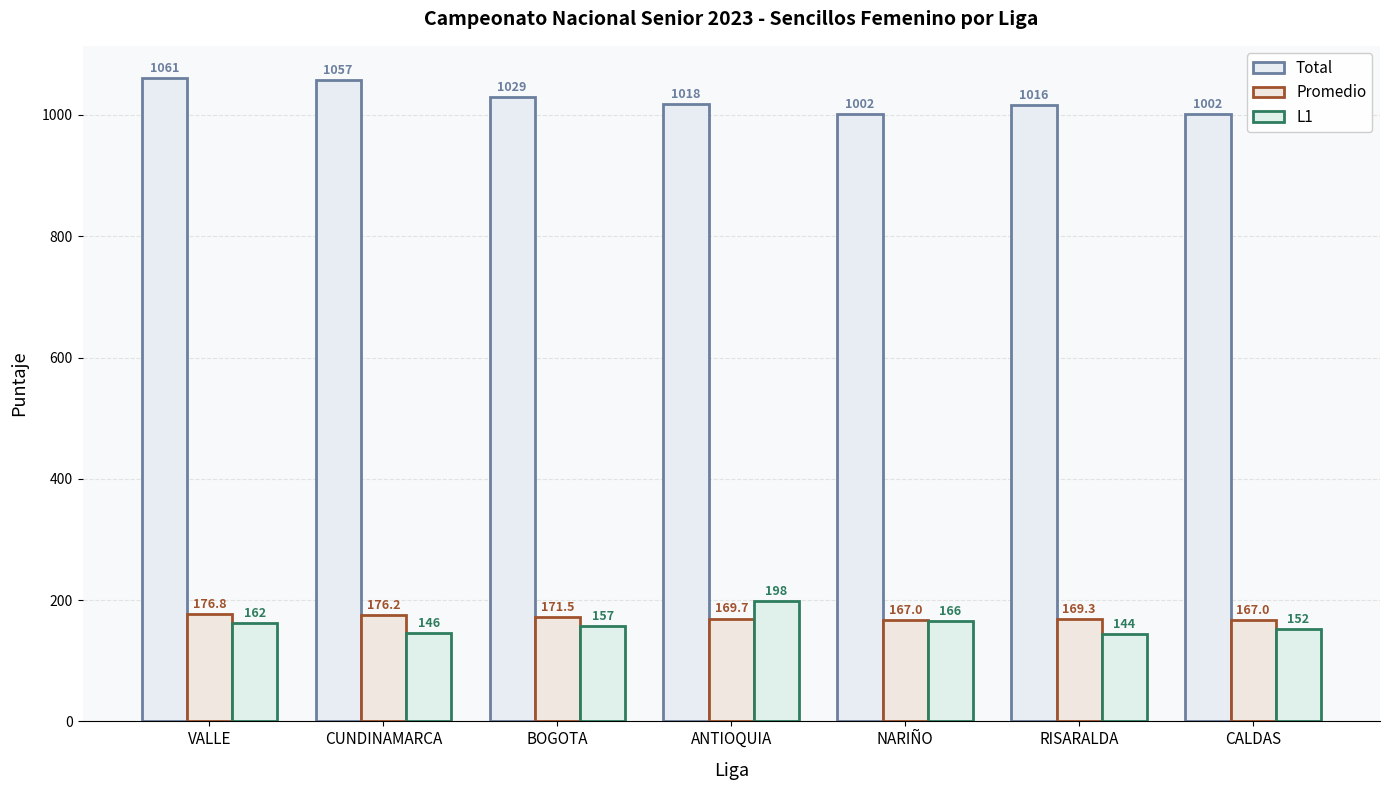

Which label corresponds to the smallest value in the chart?

RISARALDA